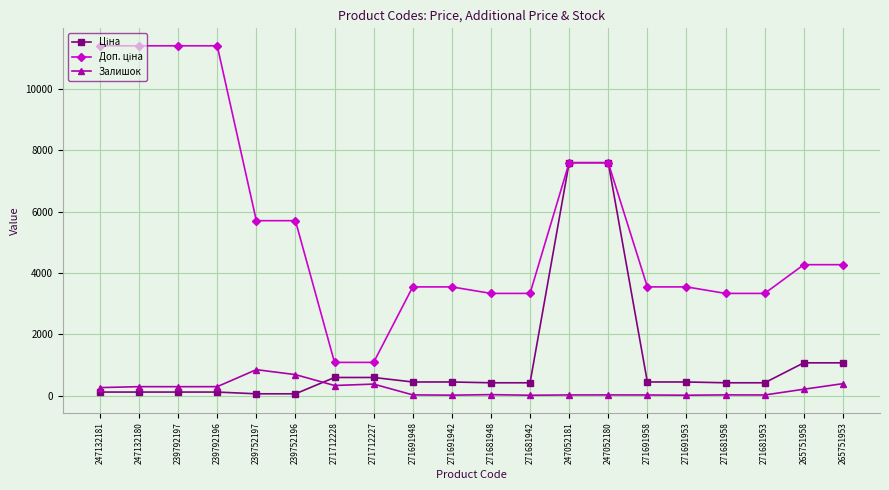

True or false: Залишок has more than 1 interior local peaks.

True